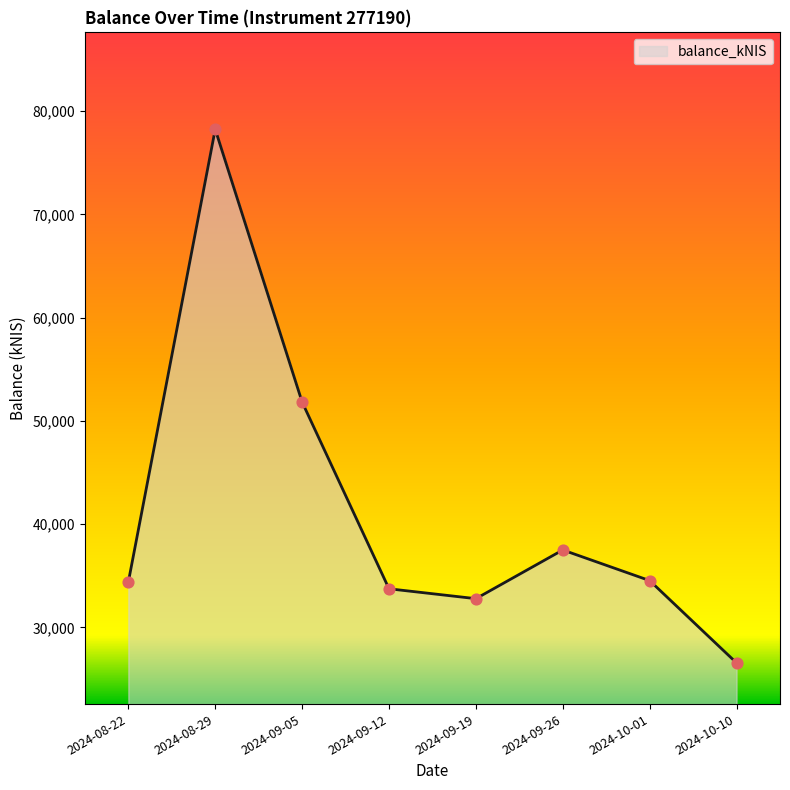

What is the change in value from 2024-09-12 to 2024-10-01?

+791.8